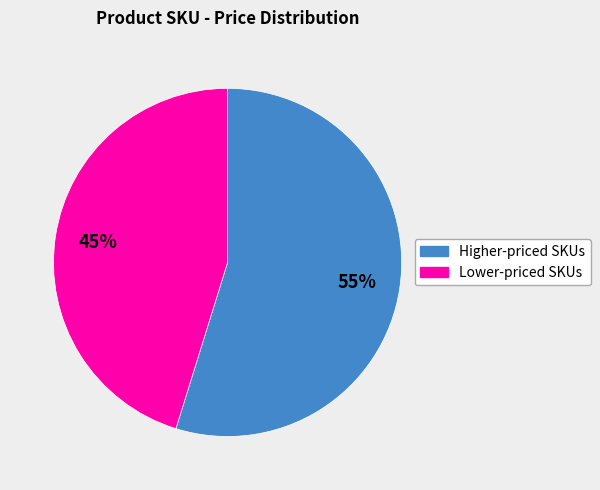

Is the sum of Lower-priced SKUs and Higher-priced SKUs greater than half?

Yes